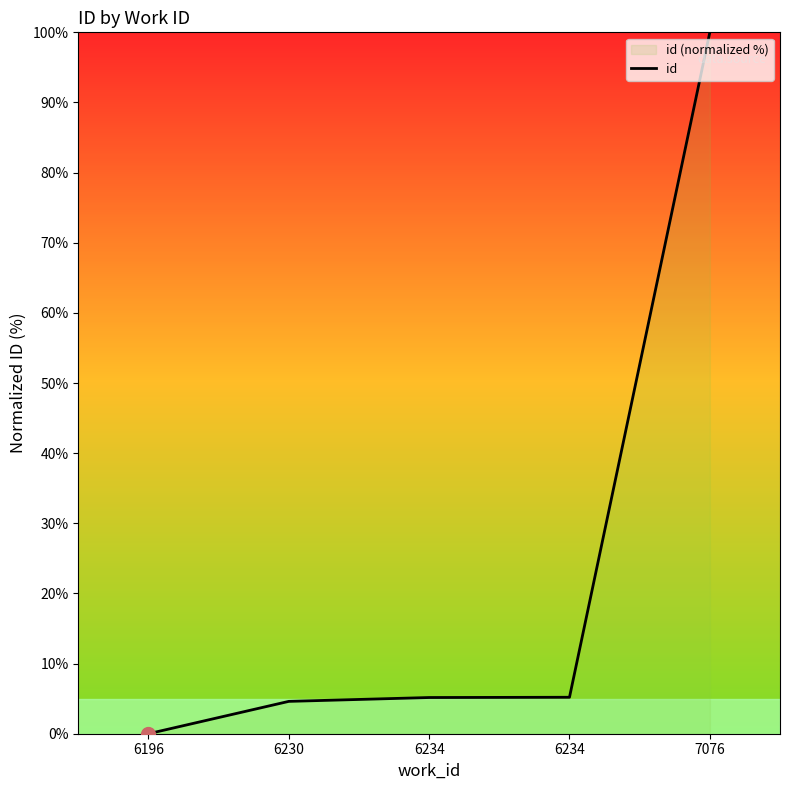

True or false: the data has more than 2 interior local peaks.

False